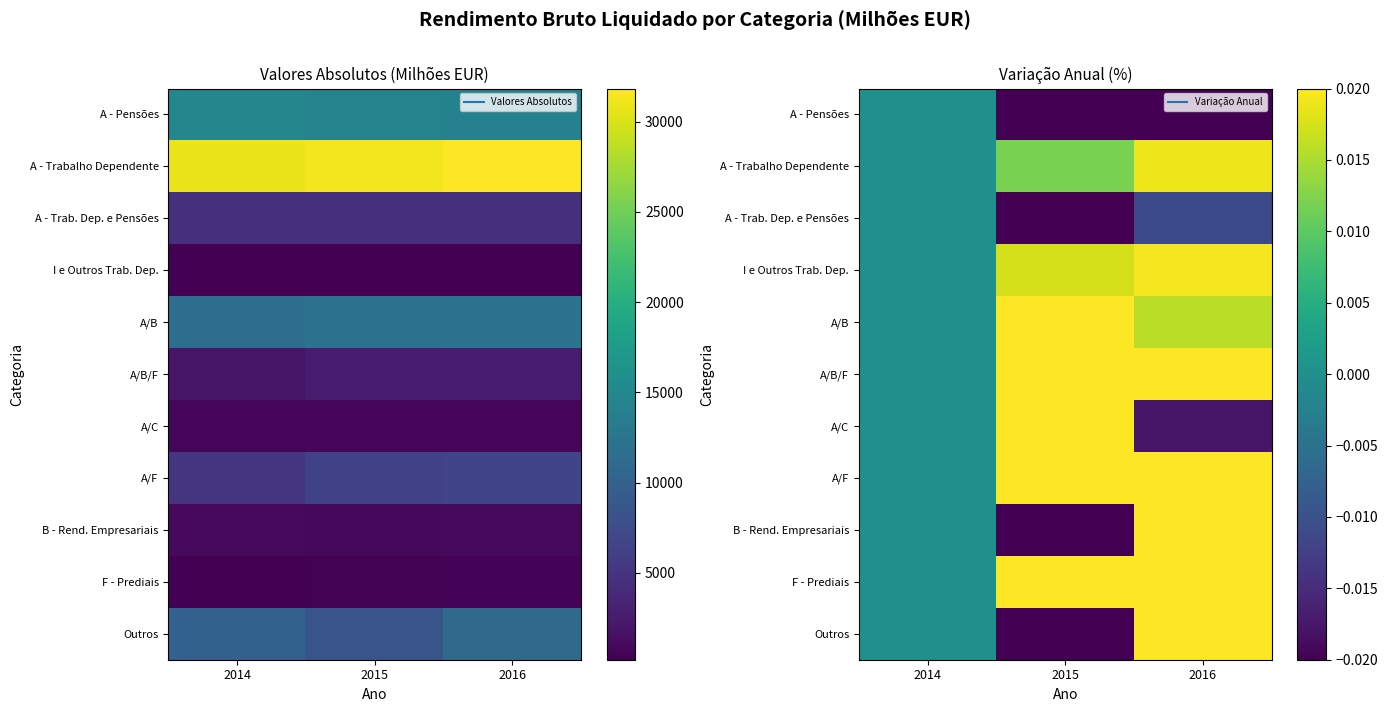

How many positive values does the A/B series have?

2